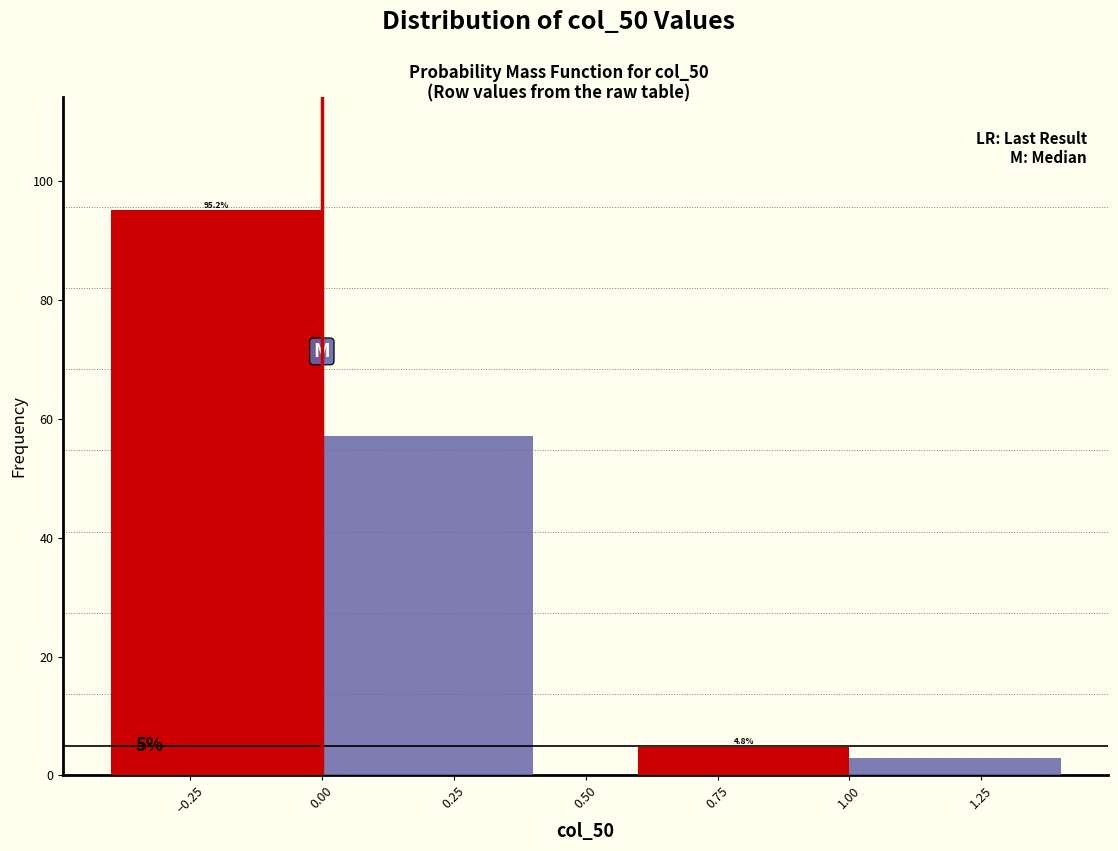

What is the minimum value shown in the chart?

2.9